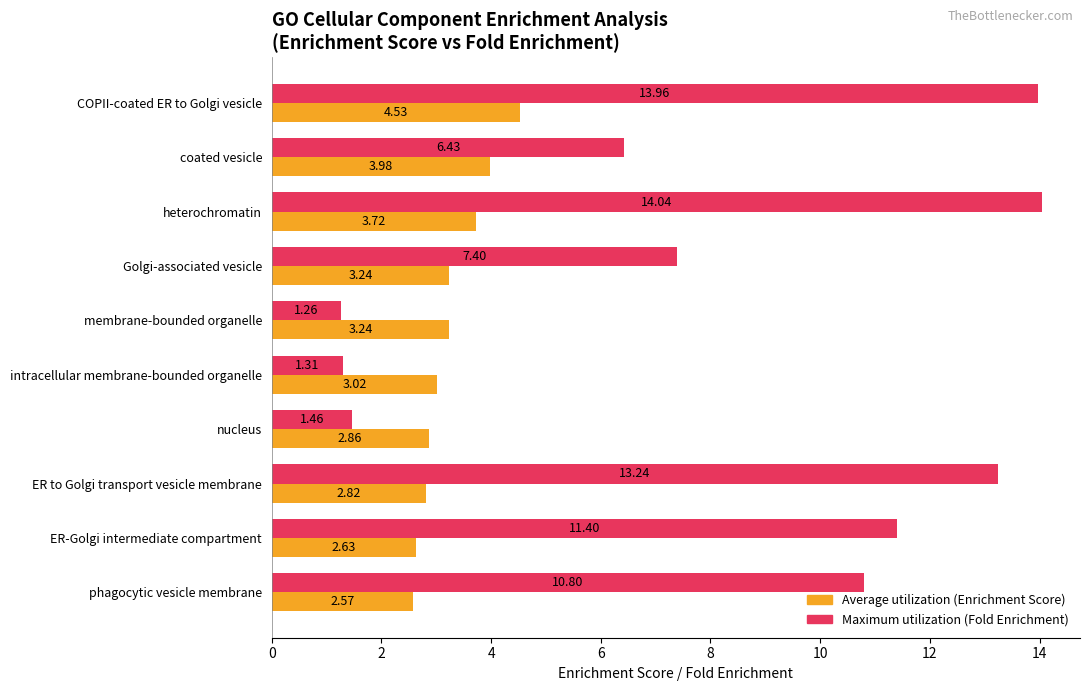

Which category has the lowest value across all series?

membrane-bounded organelle